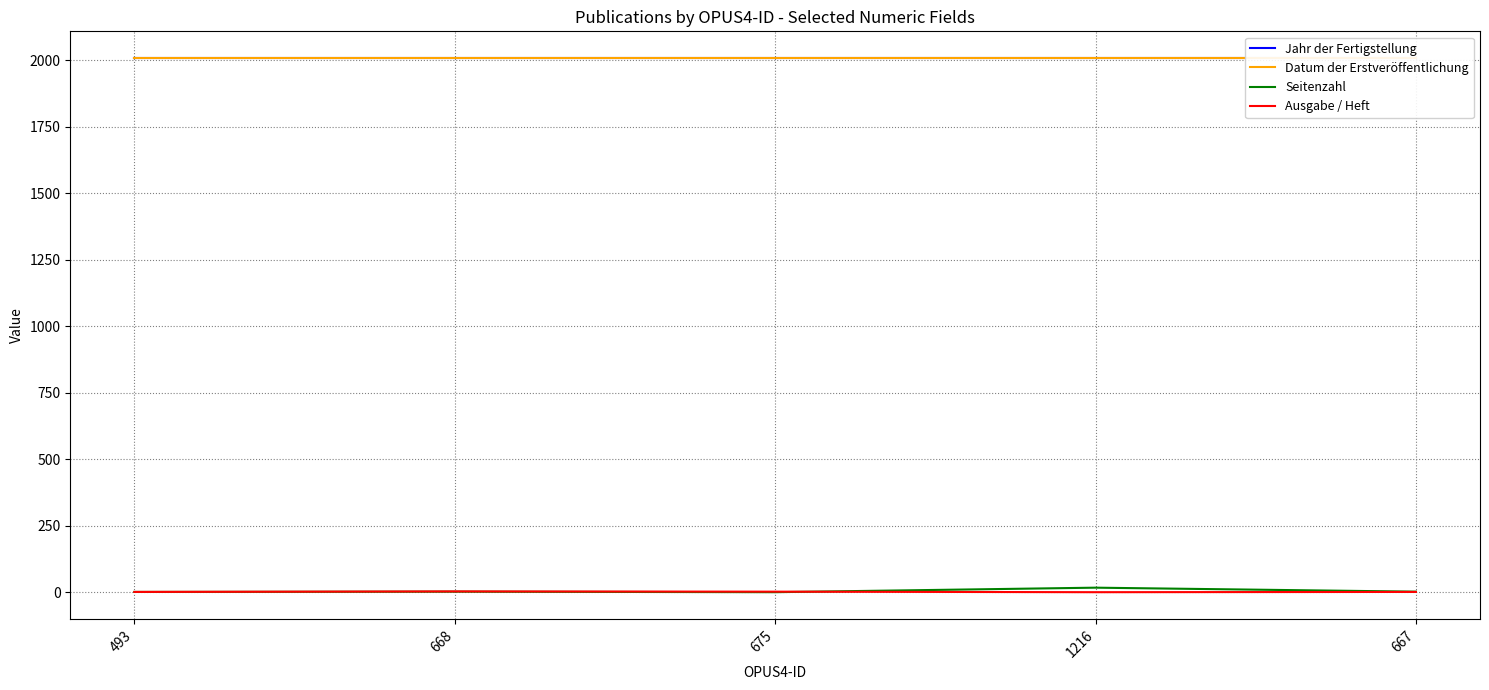

How many values in the Seitenzahl series are below 2?

2